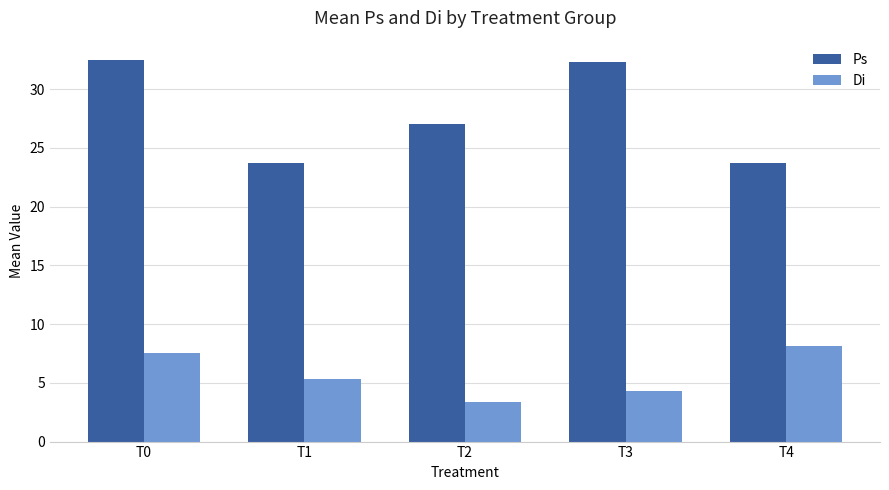

How many data points in Di are above 5?

3